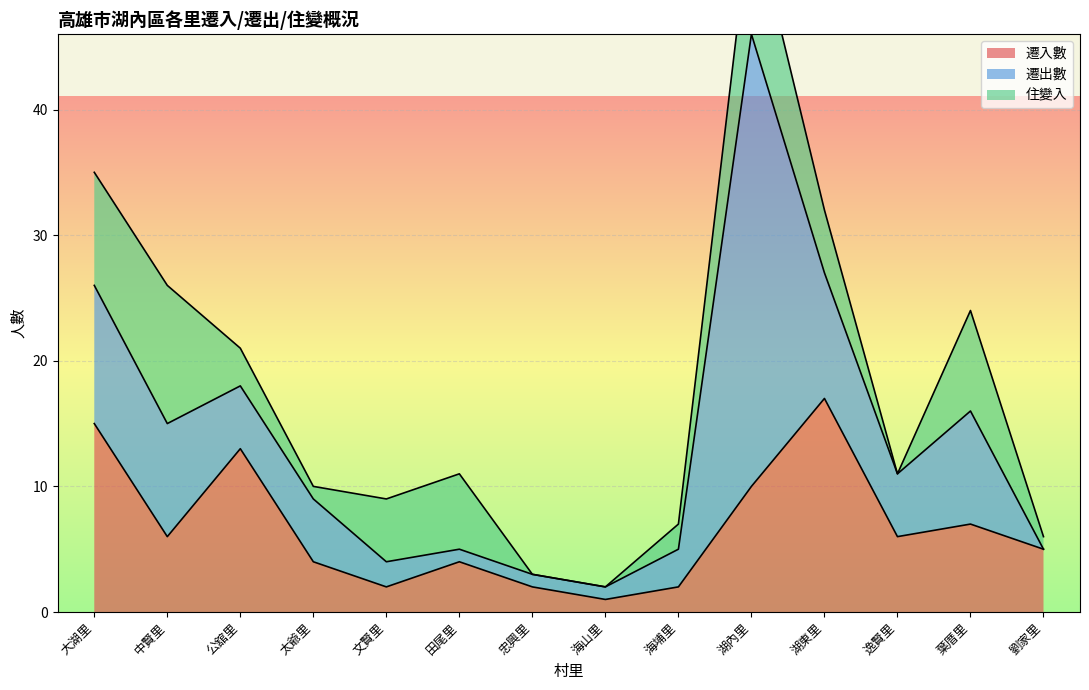

How many data points does each series have?

14